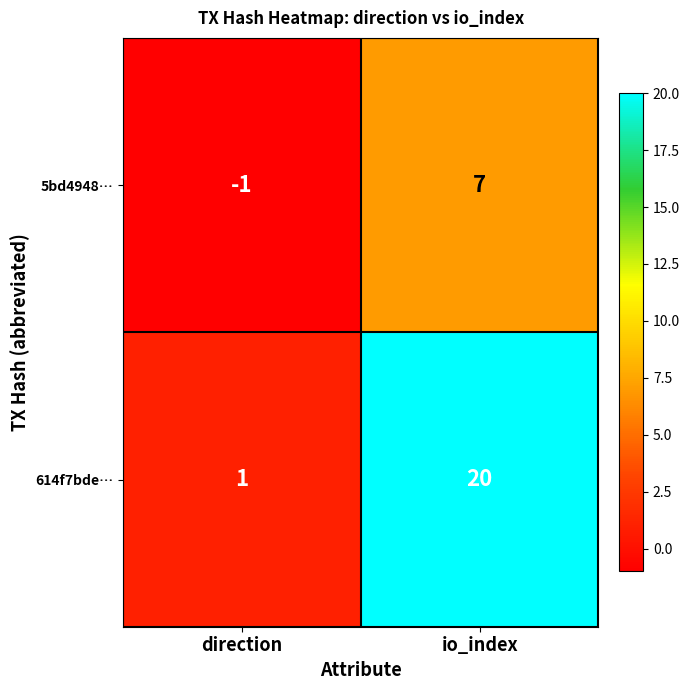

Reading right to left, extract all data points from this chart.

5bd4948…: io_index=7	direction=-1
614f7bde…: io_index=20	direction=1